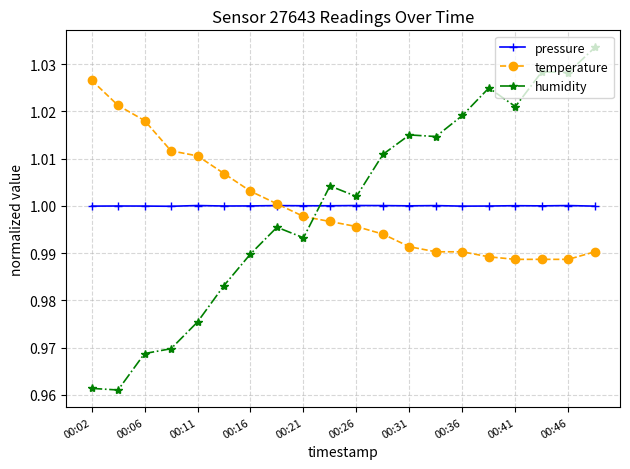

After their last crossing, which series has the higher values: humidity or temperature?

humidity